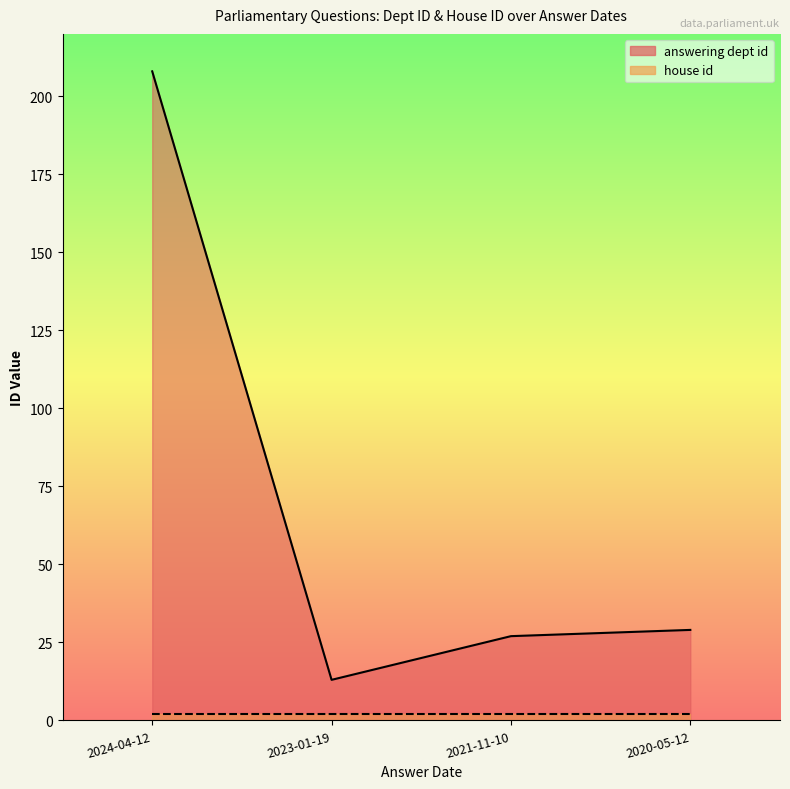

Rank the categories by value from lowest to highest.

2023-01-19, 2021-11-10, 2020-05-12, 2024-04-12